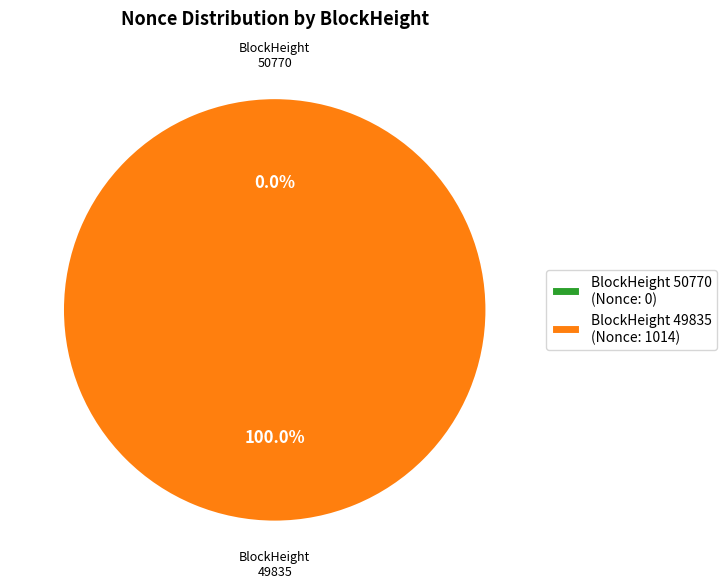

What is the smallest slice in the pie chart?

50770